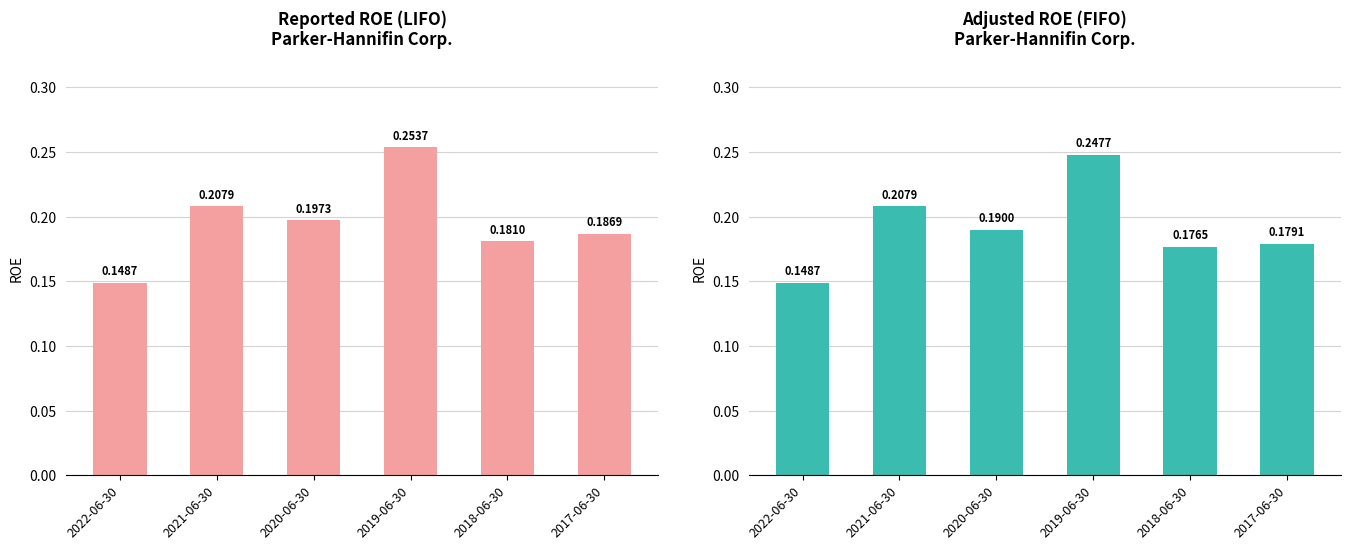

Does the chart contain stacked bars?

No